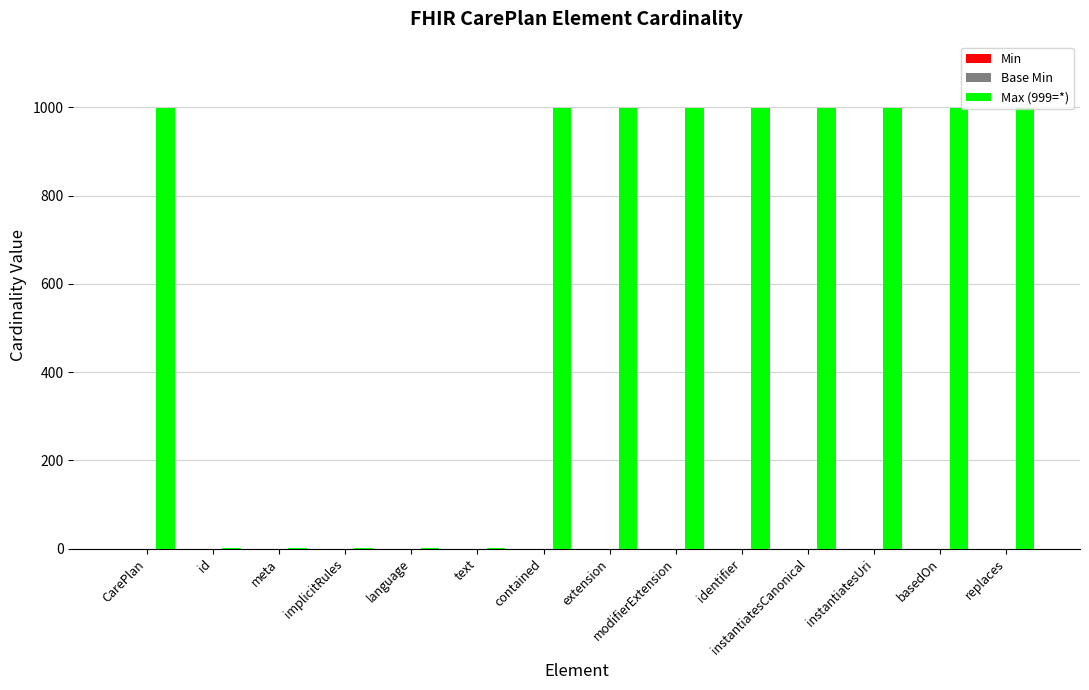

What is the maximum value shown in the chart?

999